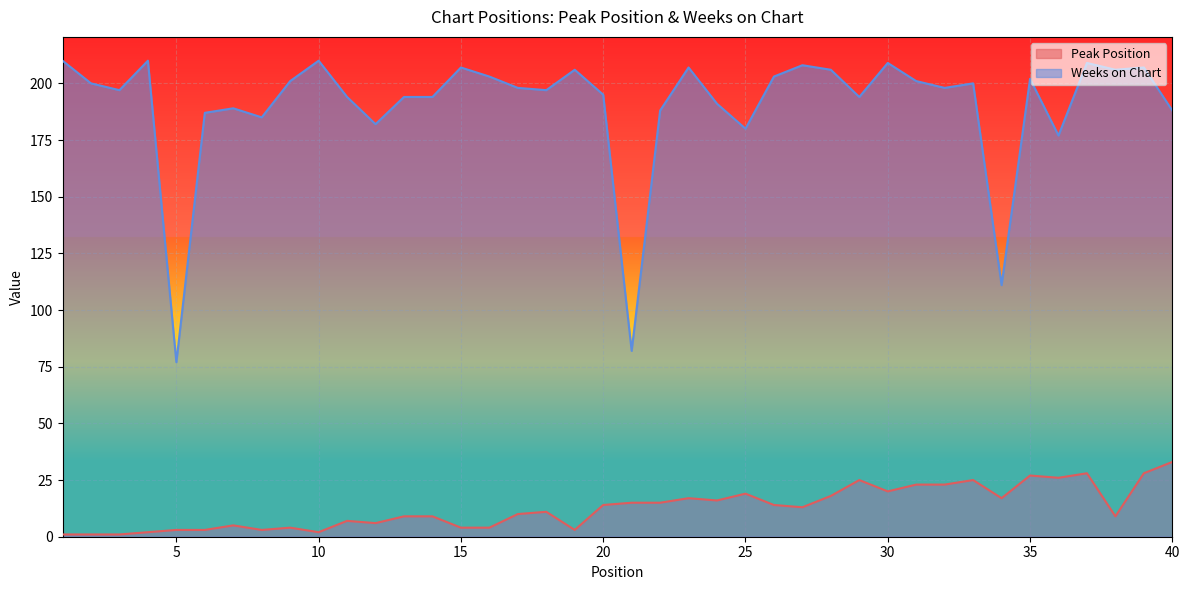

Rank the series by their average value, from highest to lowest.

Weeks on Chart, Peak Position